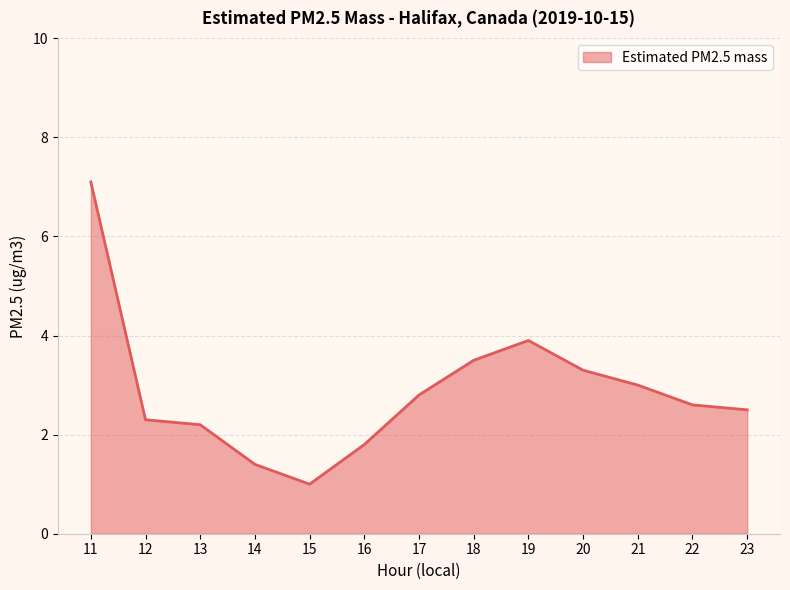

Reading right to left, extract all data points from this chart.

23=2.5	22=2.6	21=3.0	20=3.3	19=3.9	18=3.5	17=2.8	16=1.8	15=1.0	14=1.4	13=2.2	12=2.3	11=7.1